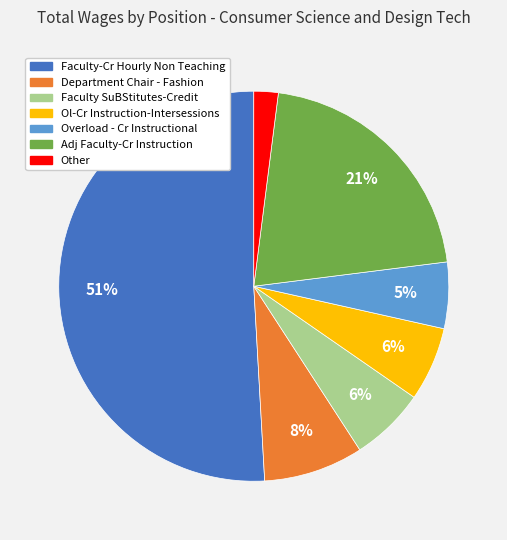

How many slices are in this pie chart?

7